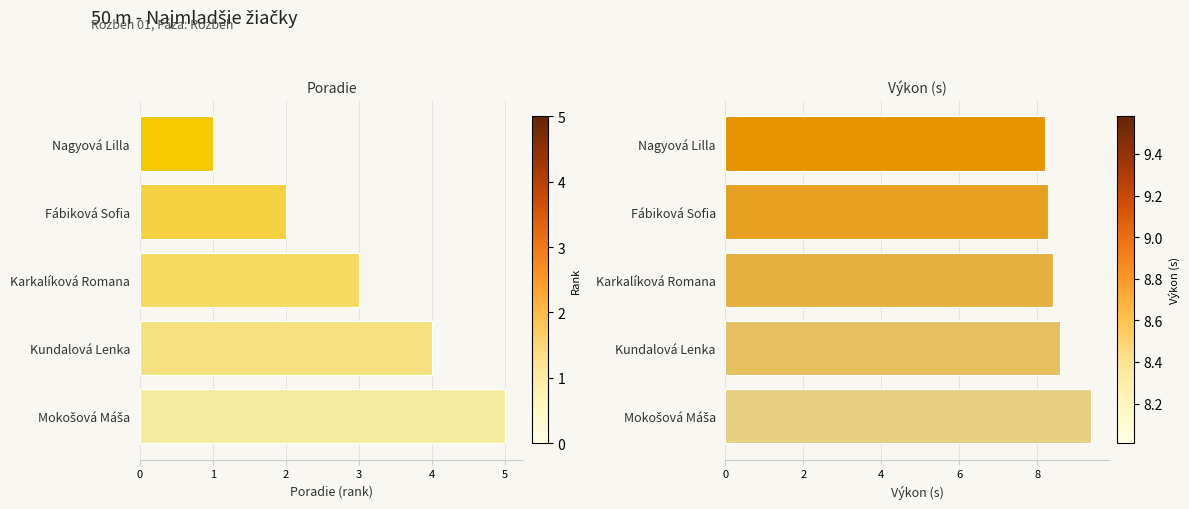

Between Kundalová Lenka and Nagyová Lilla, which is larger?

Kundalová Lenka